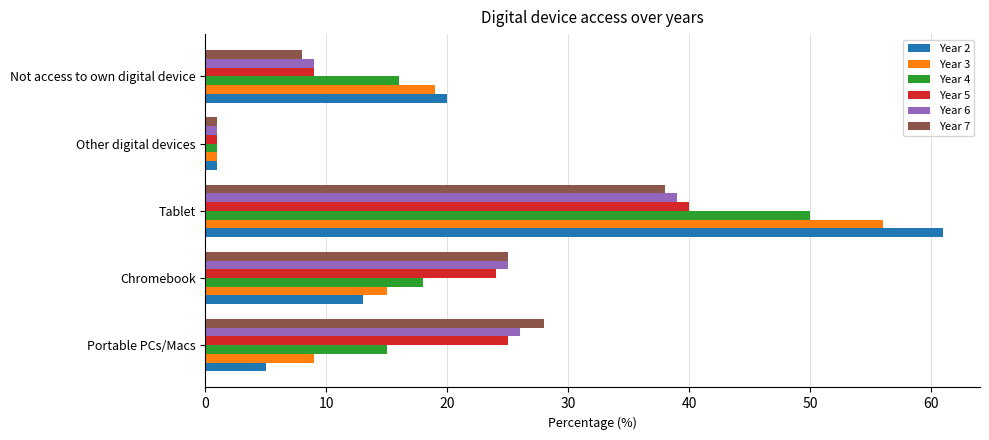

At which category does the chart reach its peak across all series?

Tablet